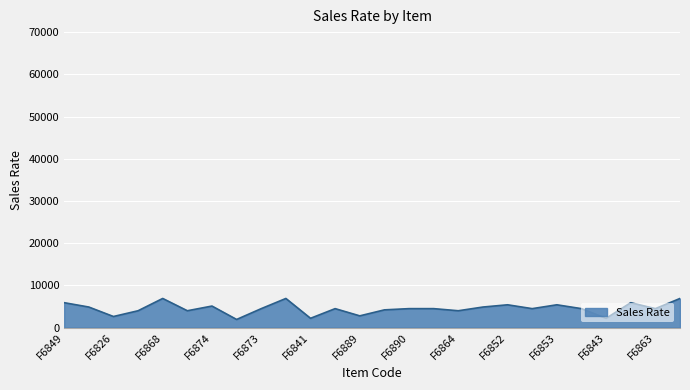

What is the difference between the maximum and minimum values?

4975